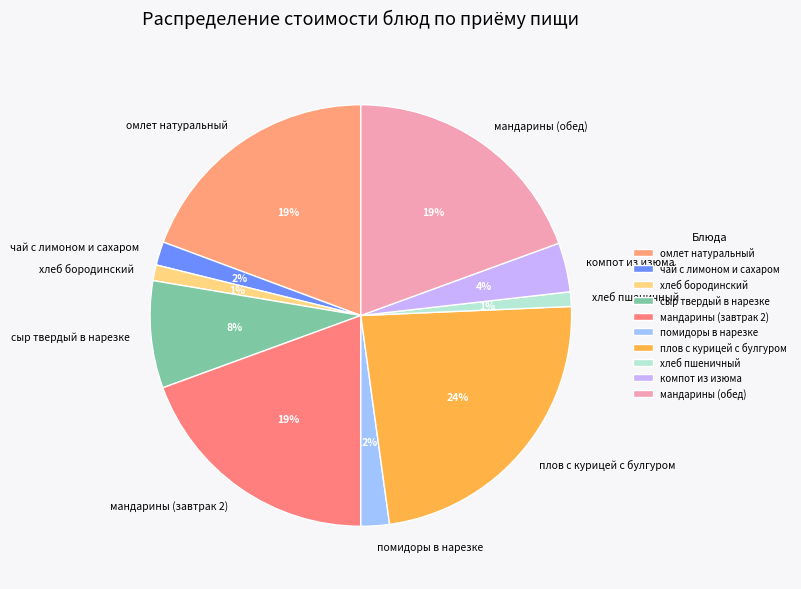

The сыр твердый в нарезке slice represents 8% of the pie. True or false?

True